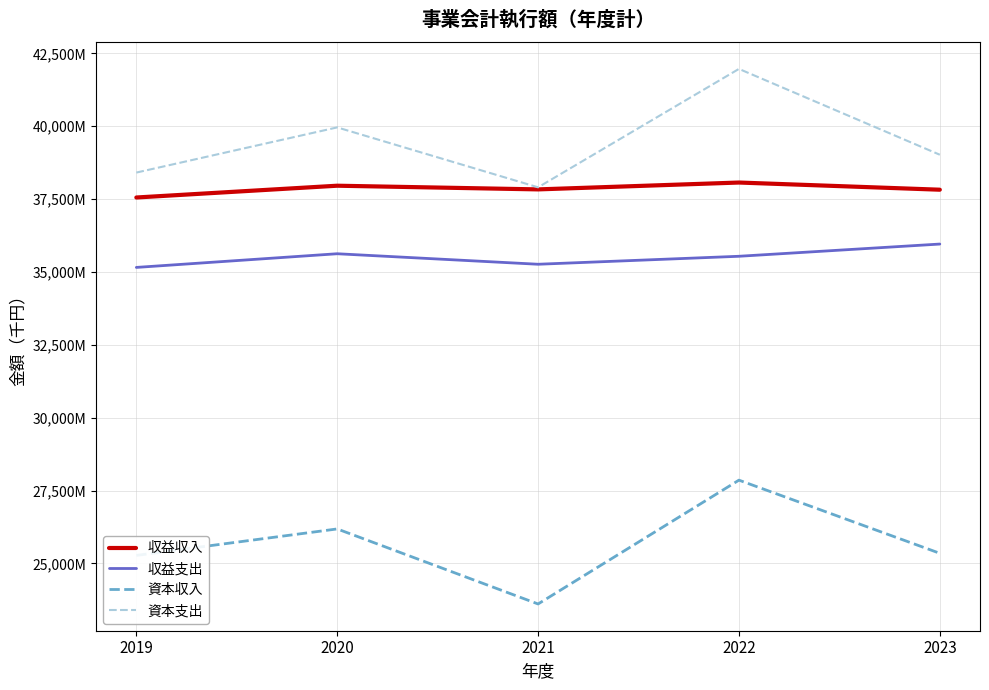

Read the 資本収入 value at 2021, to the nearest 10.

23606090